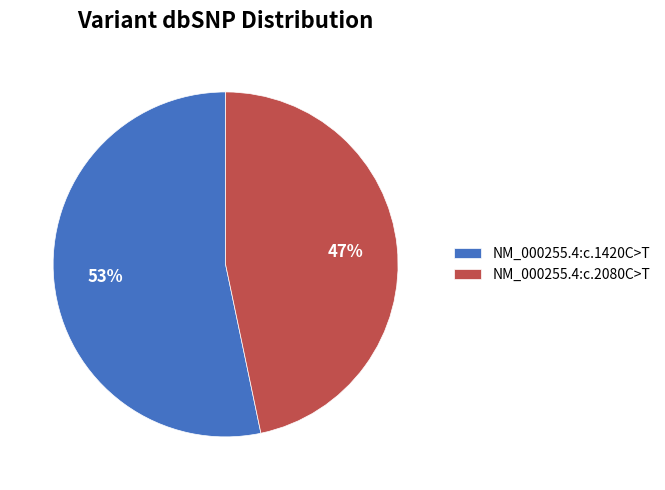

Count the number of slices in the pie.

2